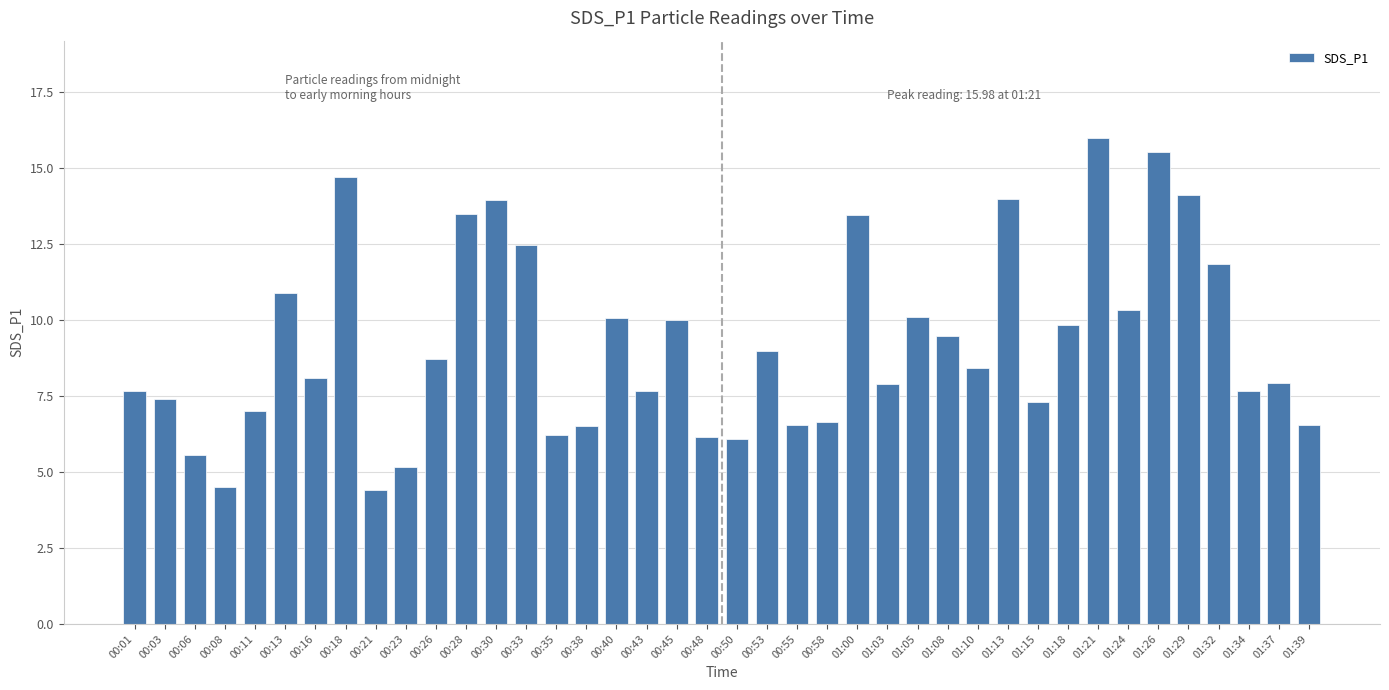

What is the average value?

9.2